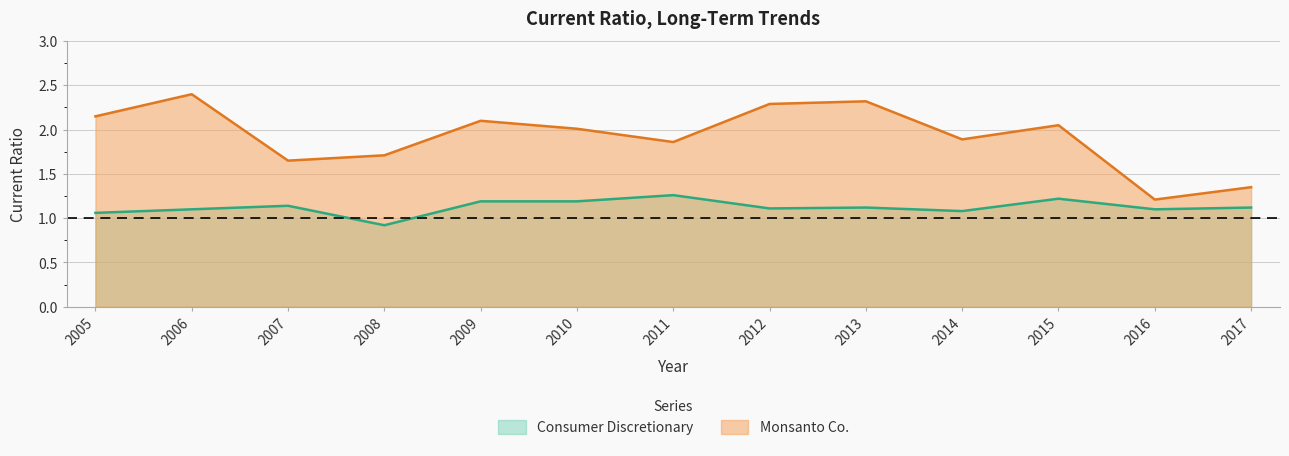

The Consumer Discretionary series shows 1.7 at 2010. True or false?

False